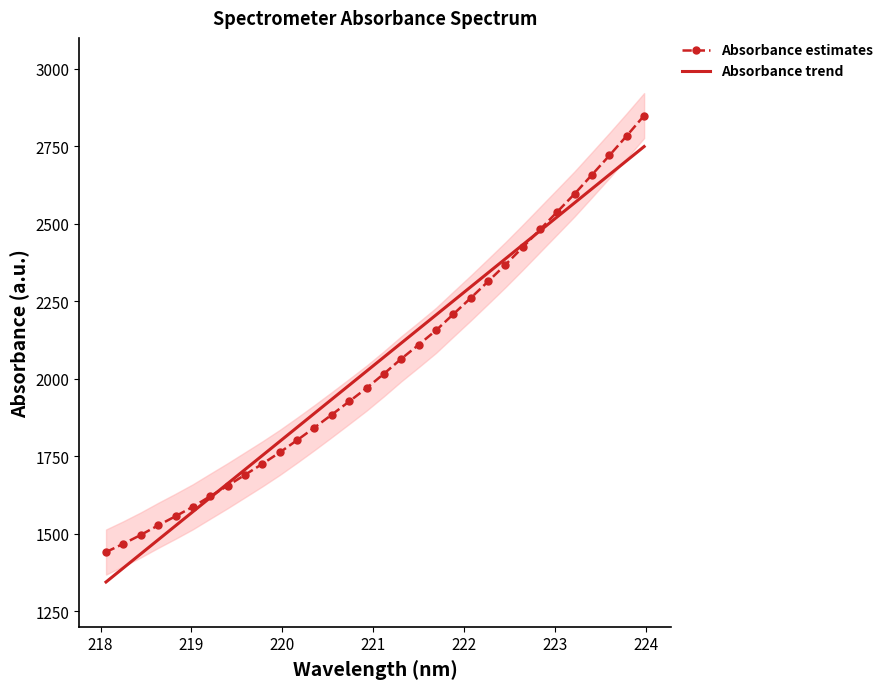

How many lines are shown in the chart?

2